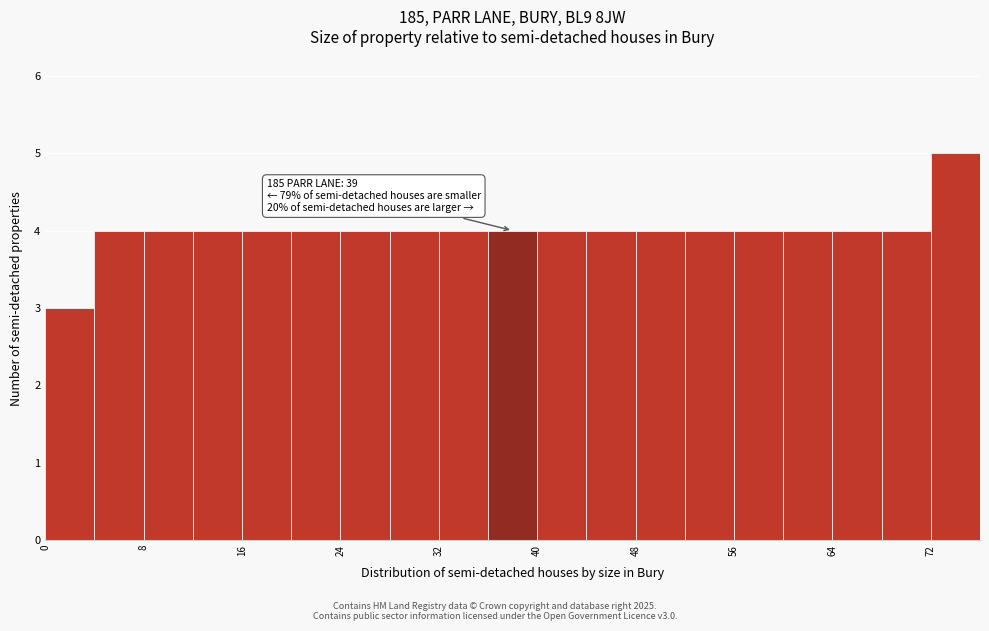

Over which range of the x-axis is the bar tallest?

72 to 76